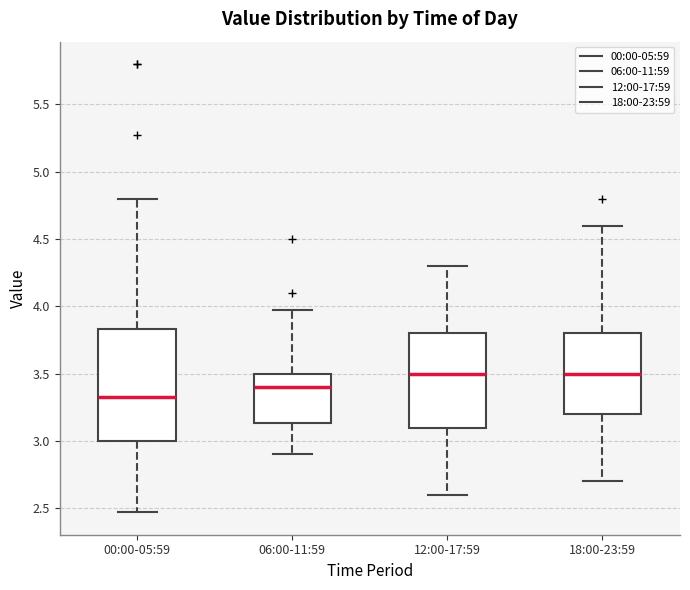

Reading left to right, read every box against the y-axis: the position of its median line, the range the box covers, and the ends of its whiskers. The values are not printed on the chart, so give them approximately, as read against the axis.

00:00-05:59: median 3.35, box 3.00 to 3.85, whiskers 2.45 to 4.80
06:00-11:59: median 3.40, box 3.15 to 3.50, whiskers 2.90 to 3.95
12:00-17:59: median 3.50, box 3.10 to 3.80, whiskers 2.60 to 4.30
18:00-23:59: median 3.50, box 3.20 to 3.80, whiskers 2.70 to 4.60